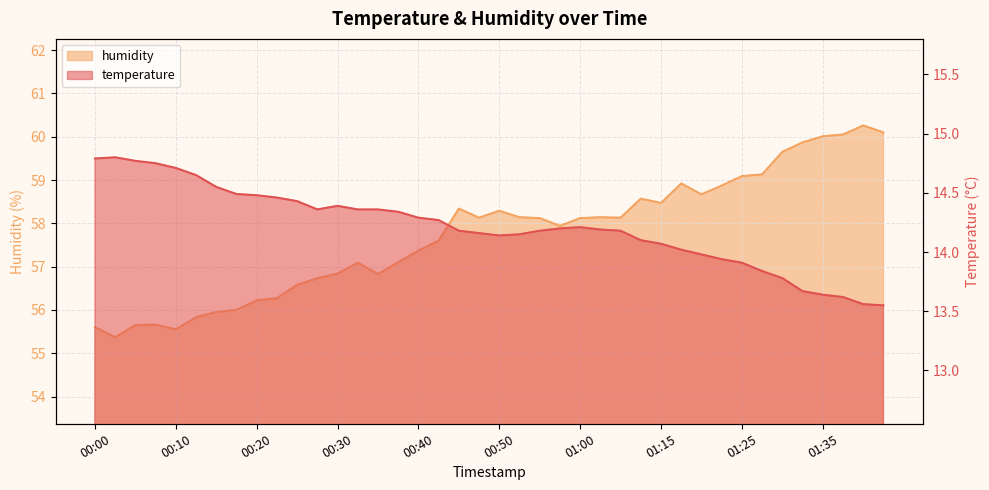

At which label does temperature first exceed 14?

00:00